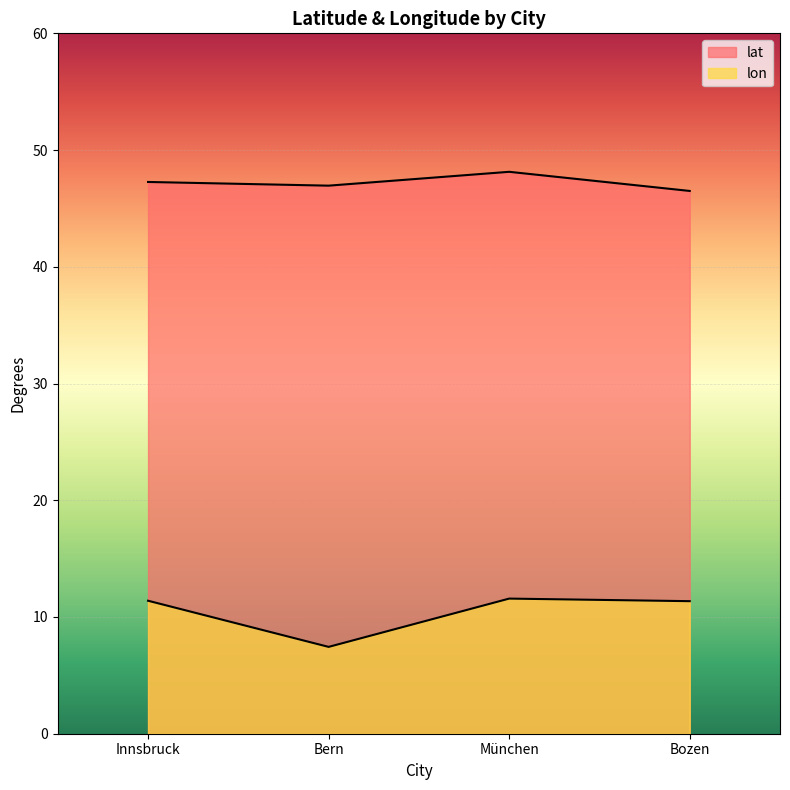

True or false: lat and lon cross at least once.

False